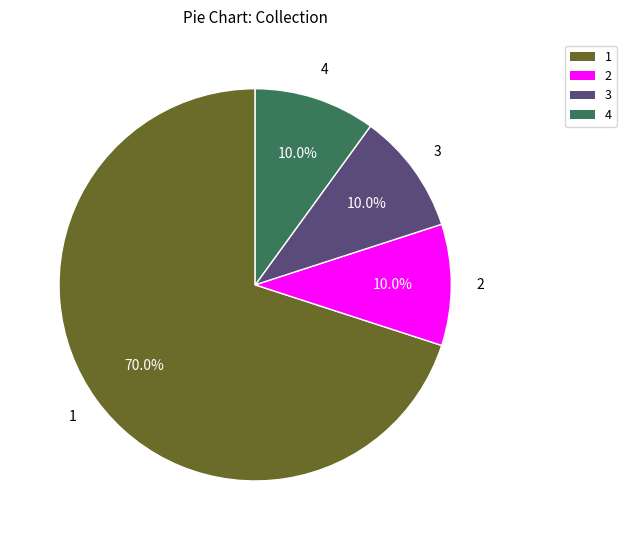

What is the majority slice?

1